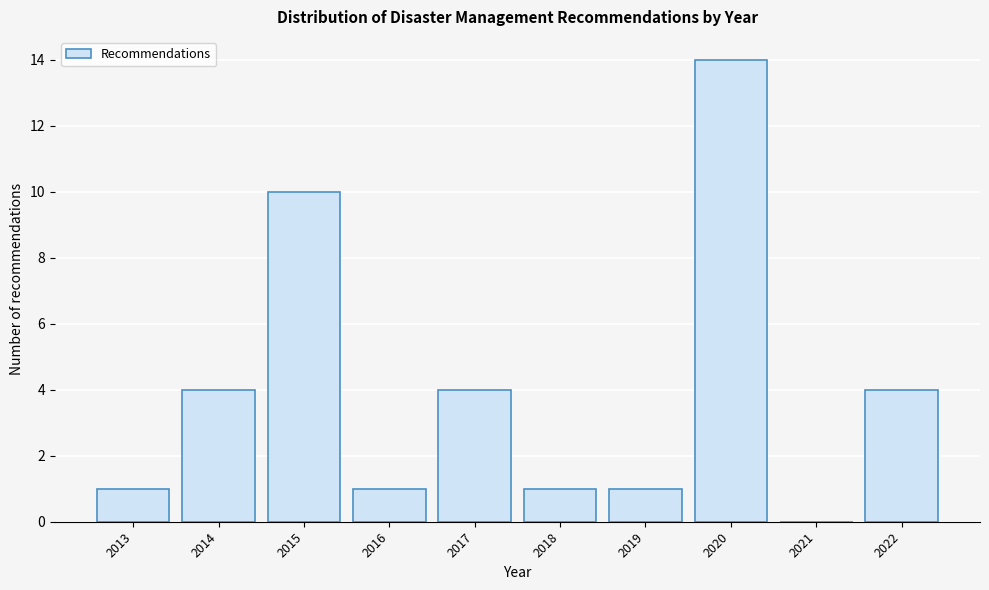

Reading left to right, list all the values displayed in this chart.

2013=1	2014=4	2015=10	2016=1	2017=4	2018=1	2019=1	2020=14	2021=0	2022=4